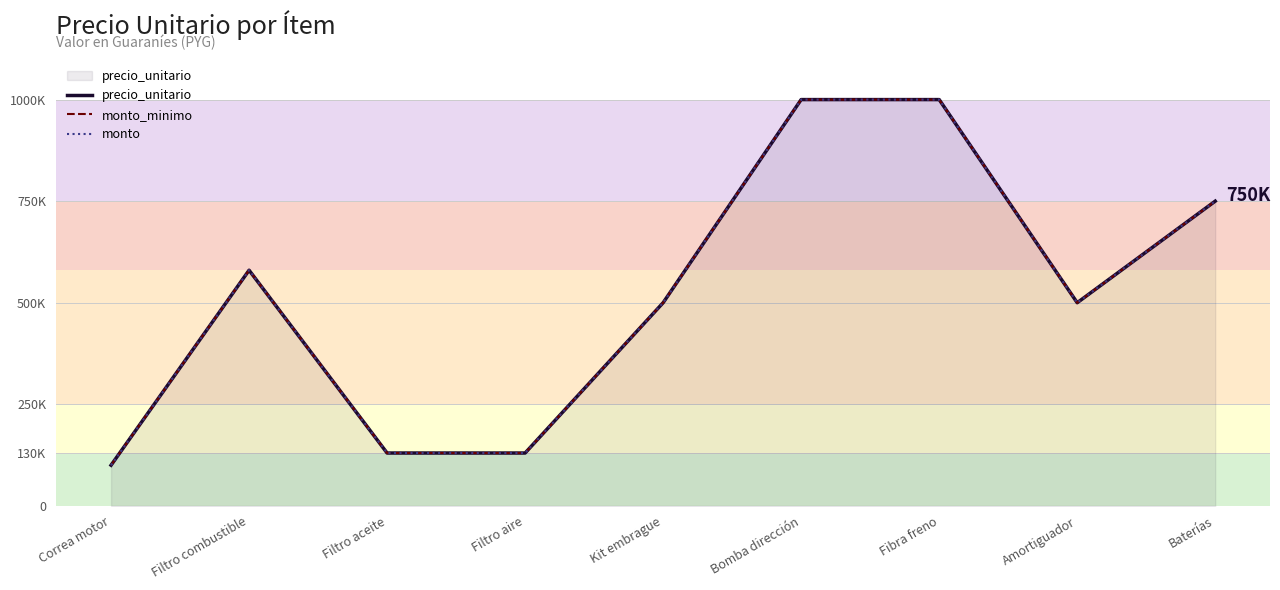

What position from the right is Filtro aire?

6